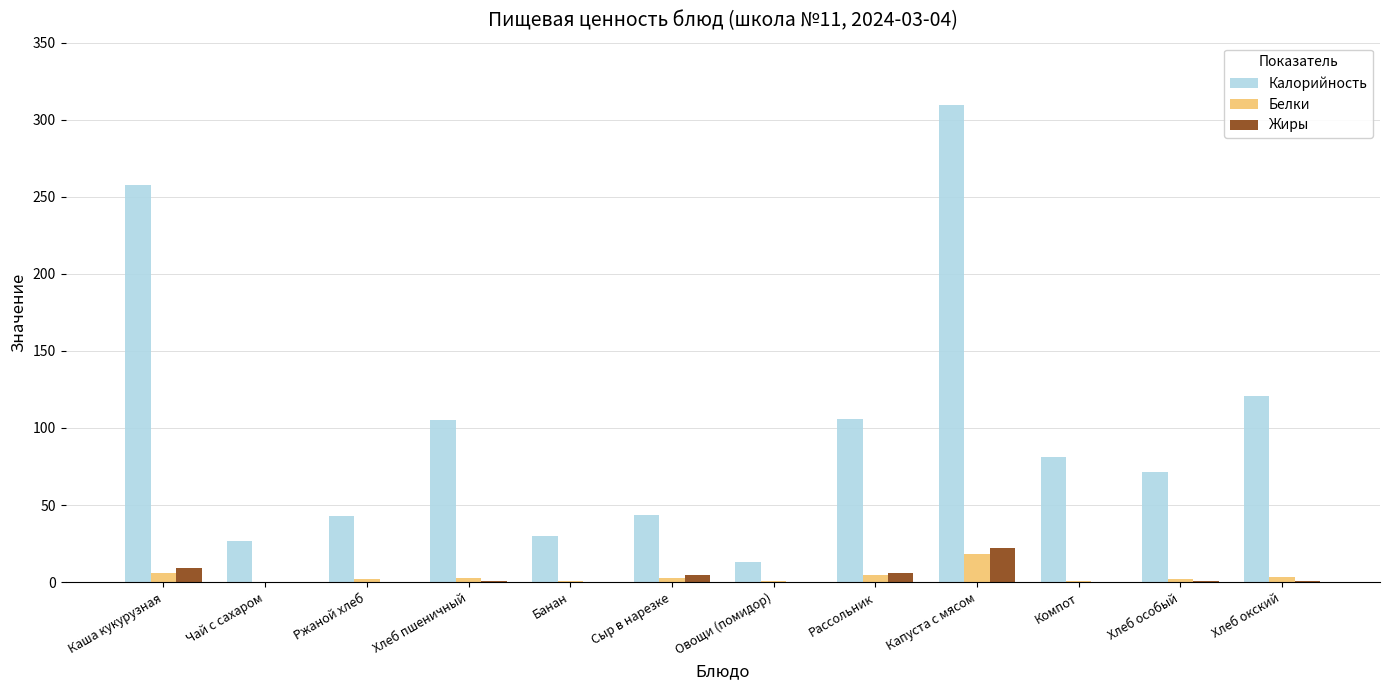

What is the sum of all Белки values?

43.3